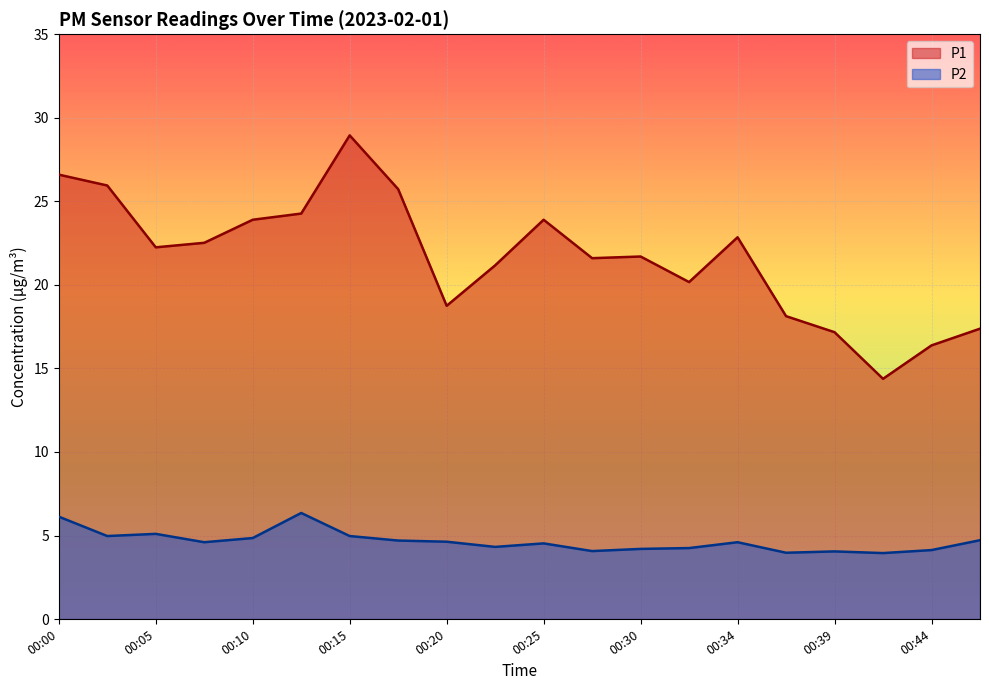

What is the difference between the second highest and minimum values in the P1 series?

12.2